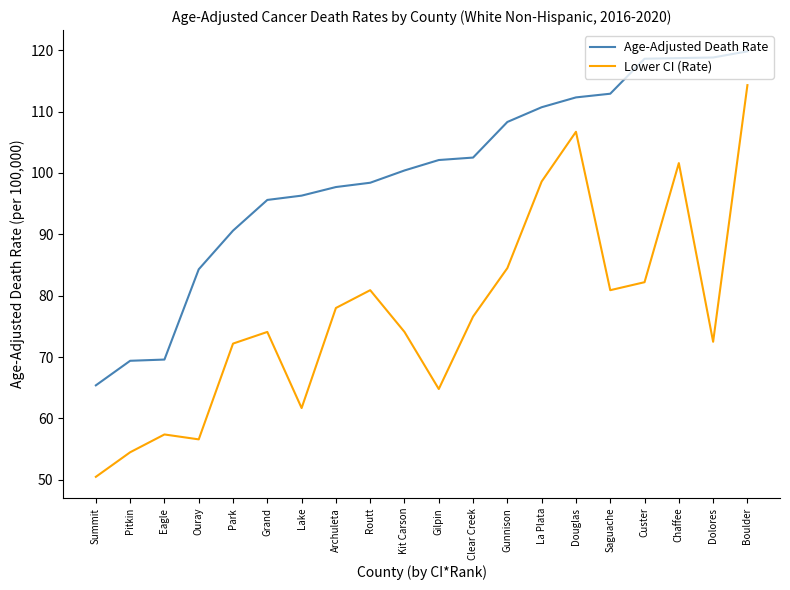

What position from the right is Custer?

4